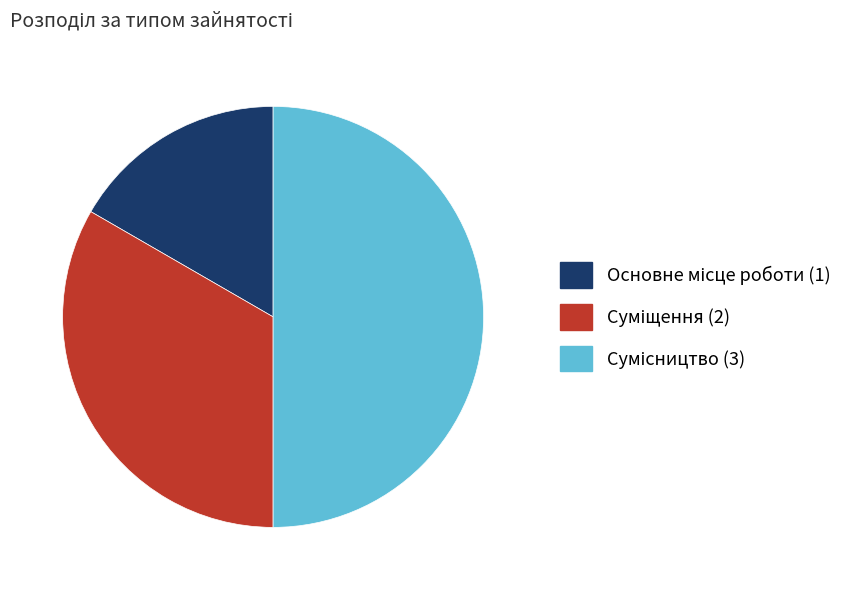

How many segments does this pie chart have?

3